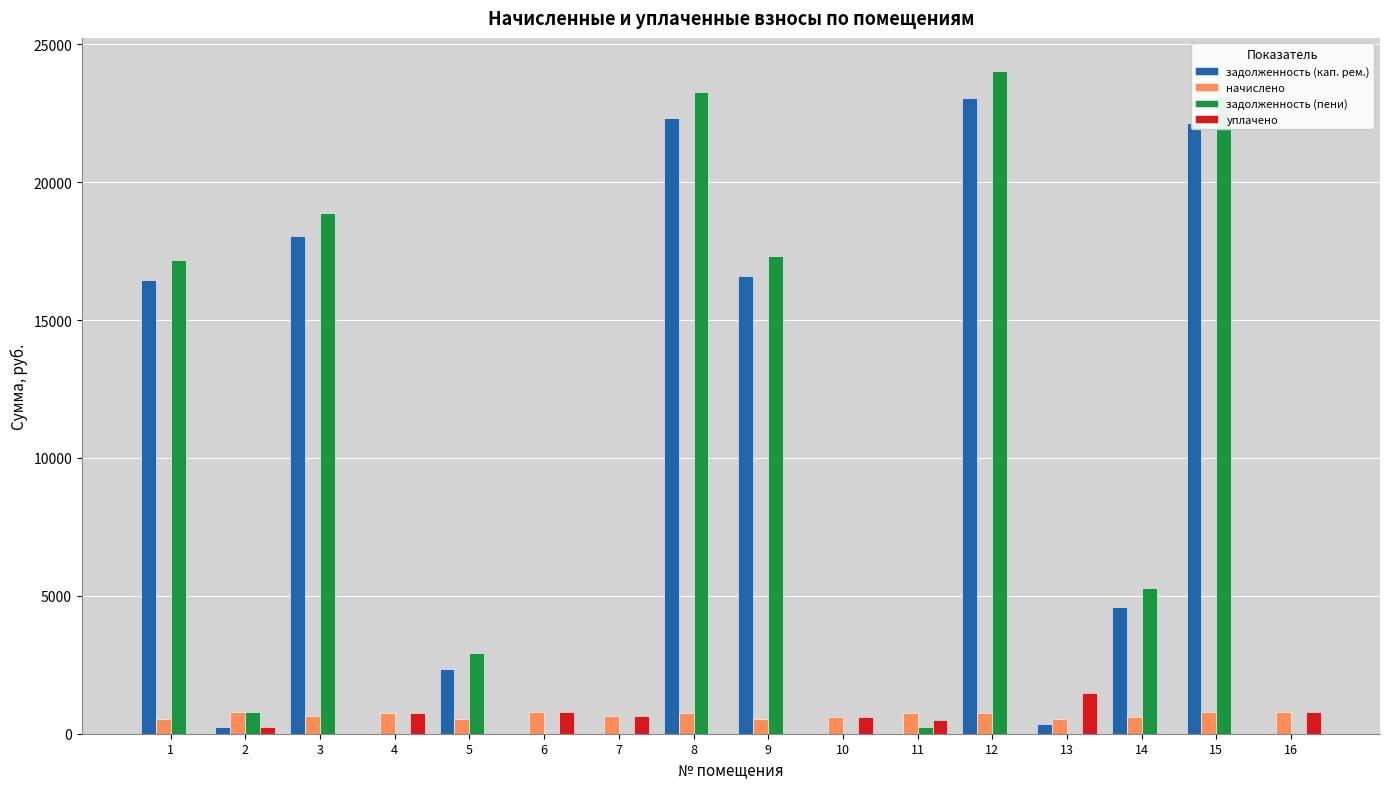

Which series changed the most between 14 and 15?

задолженность (пени)